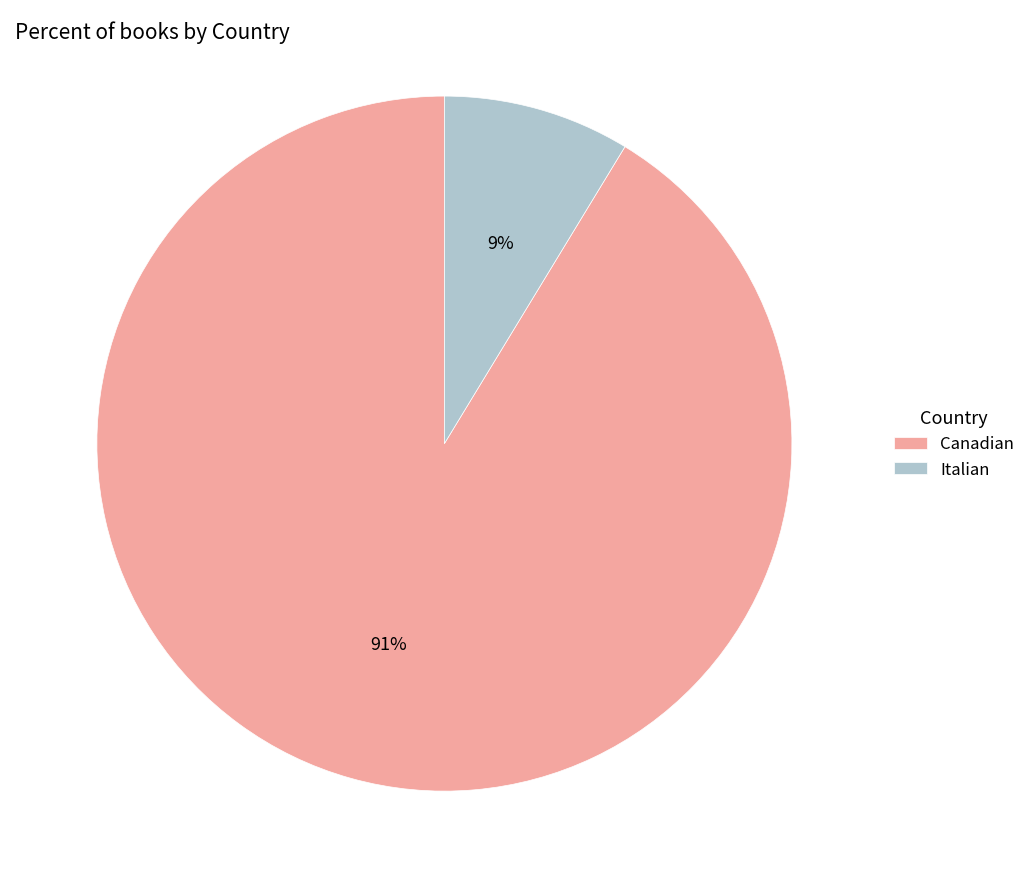

Between Italian and Canadian, which is larger?

Canadian